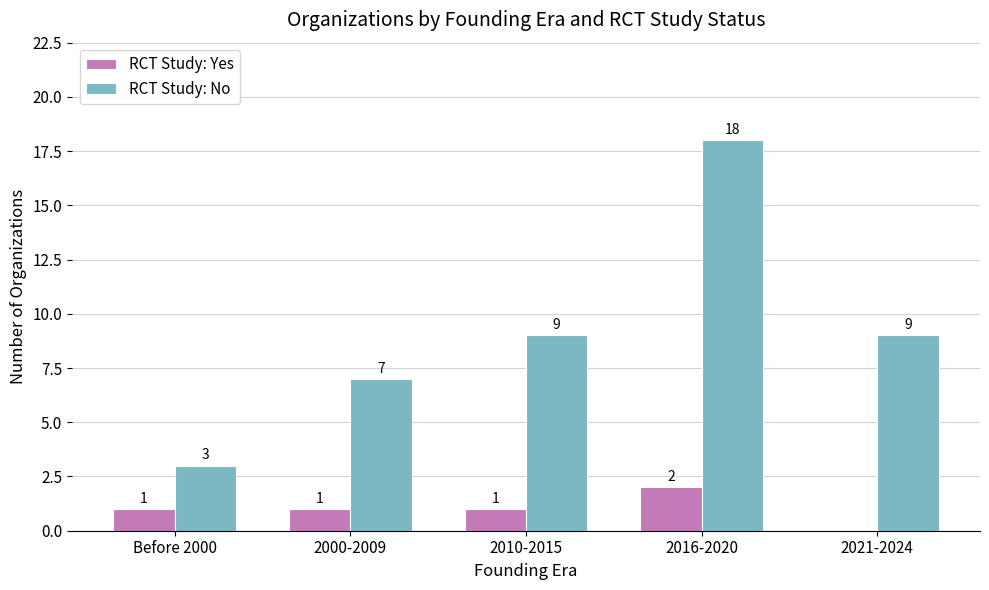

How many groups of bars are there?

5